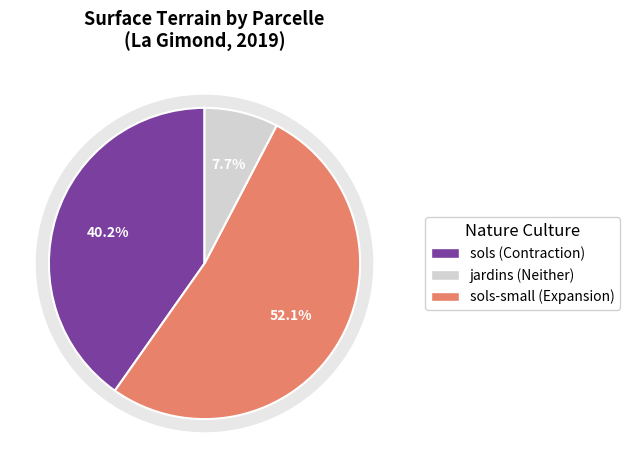

The sols_421000000A0699 slice represents 8% of the pie. True or false?

True